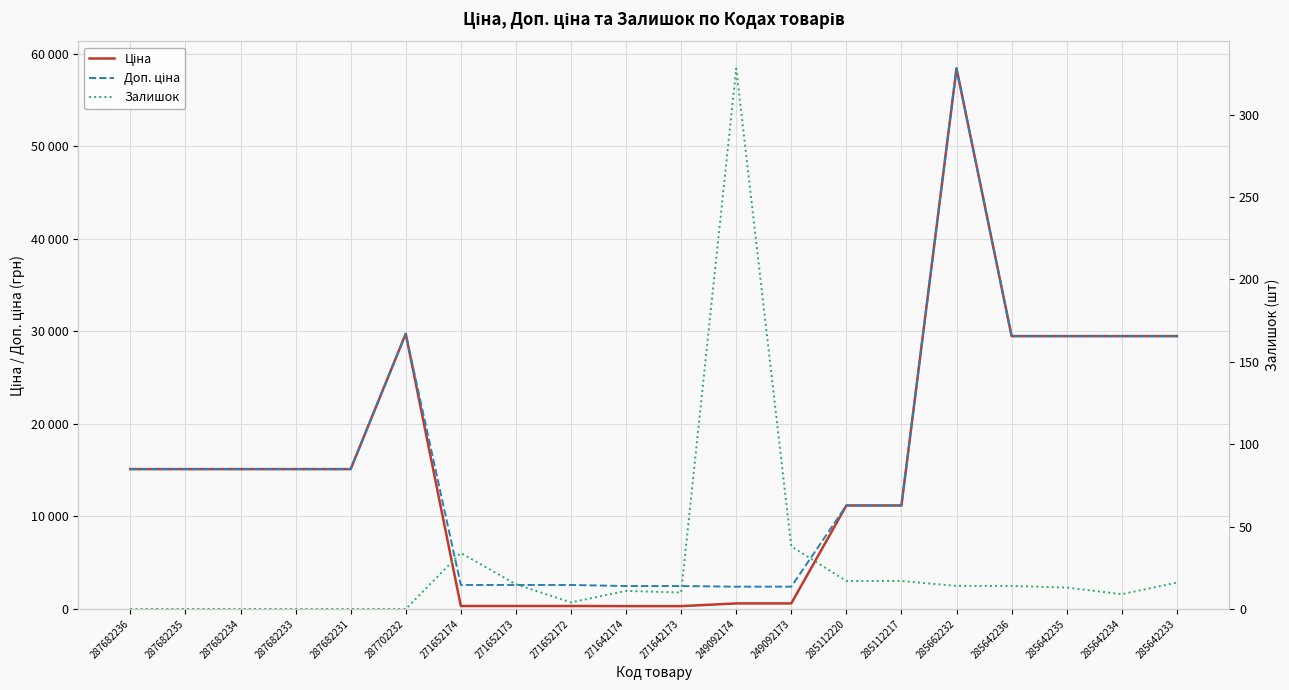

True or false: Залишок and Доп. ціна intersect in this chart.

False